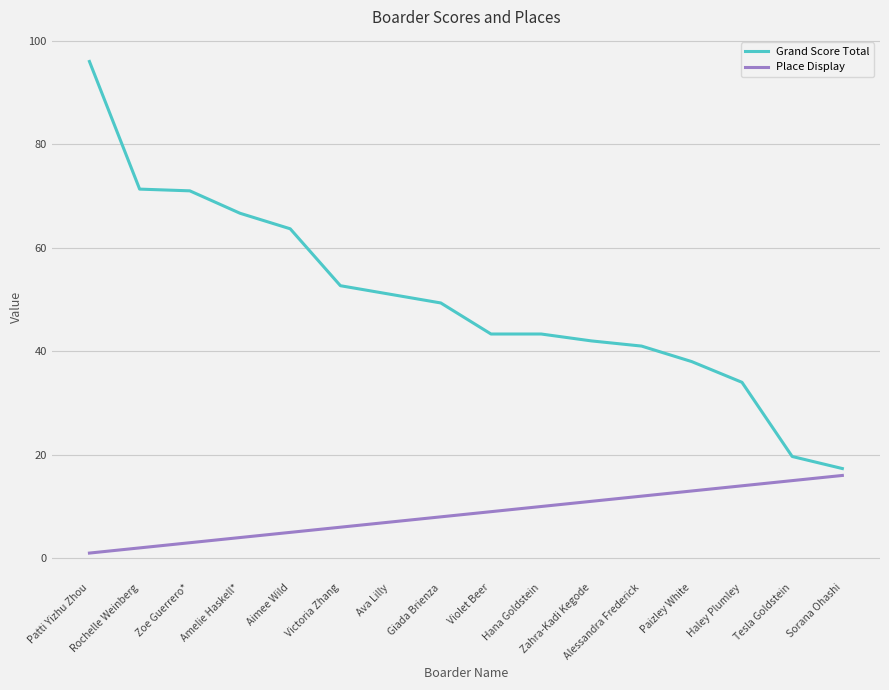

True or false: Grand Score Total has a value of 49.3 at Giada Brienza.

True